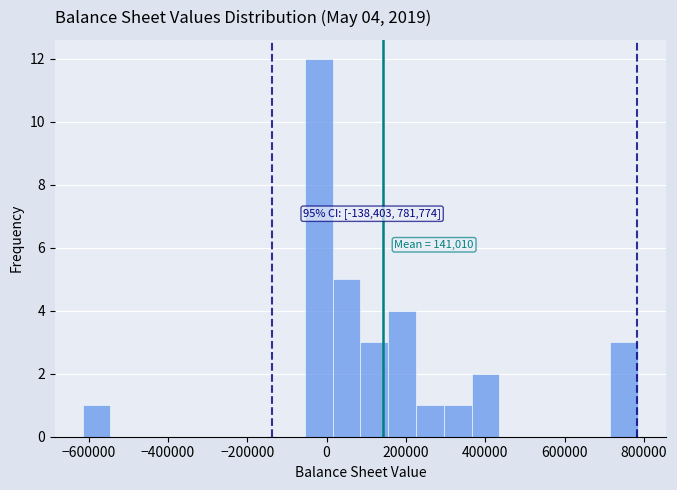

Around what value on the x-axis is the tallest bar? Give the approximate position of its centre, as read against the axis.

-20000